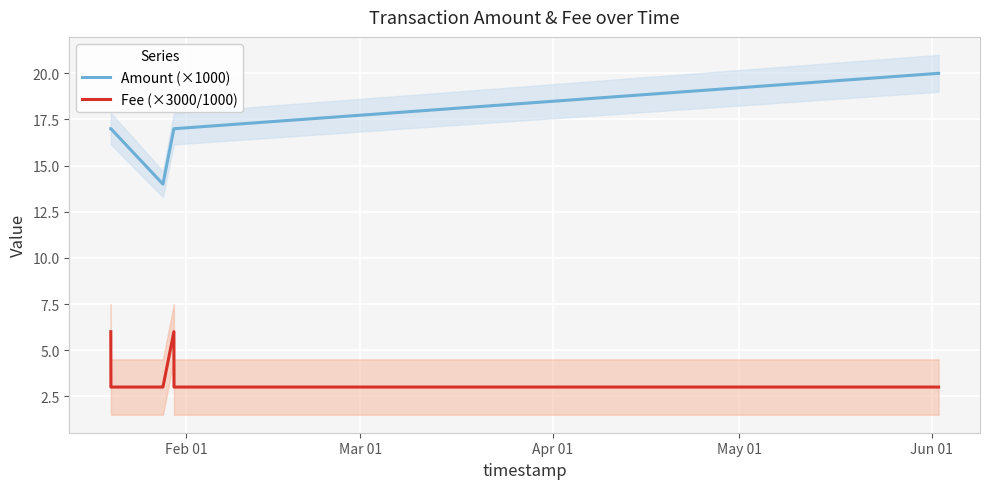

True or false: Amount (×1000) and Fee (×3000/1000) intersect in this chart.

False